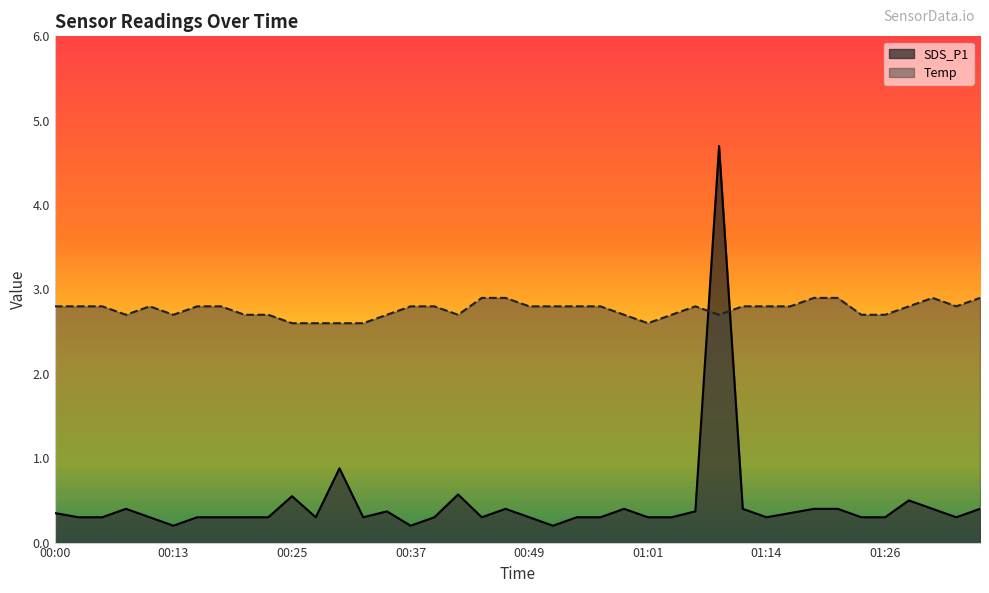

The SDS_P1 series shows 0.4 at 00:35. True or false?

True